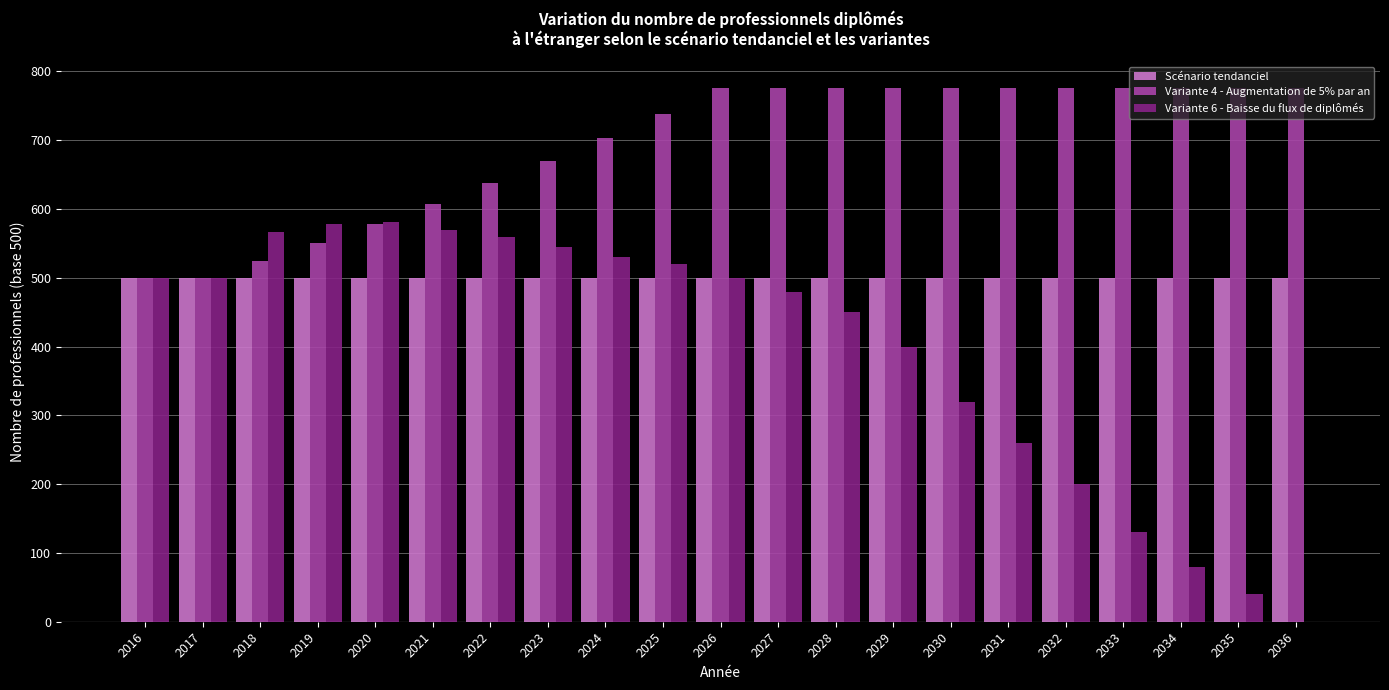

How many groups of bars are there?

21